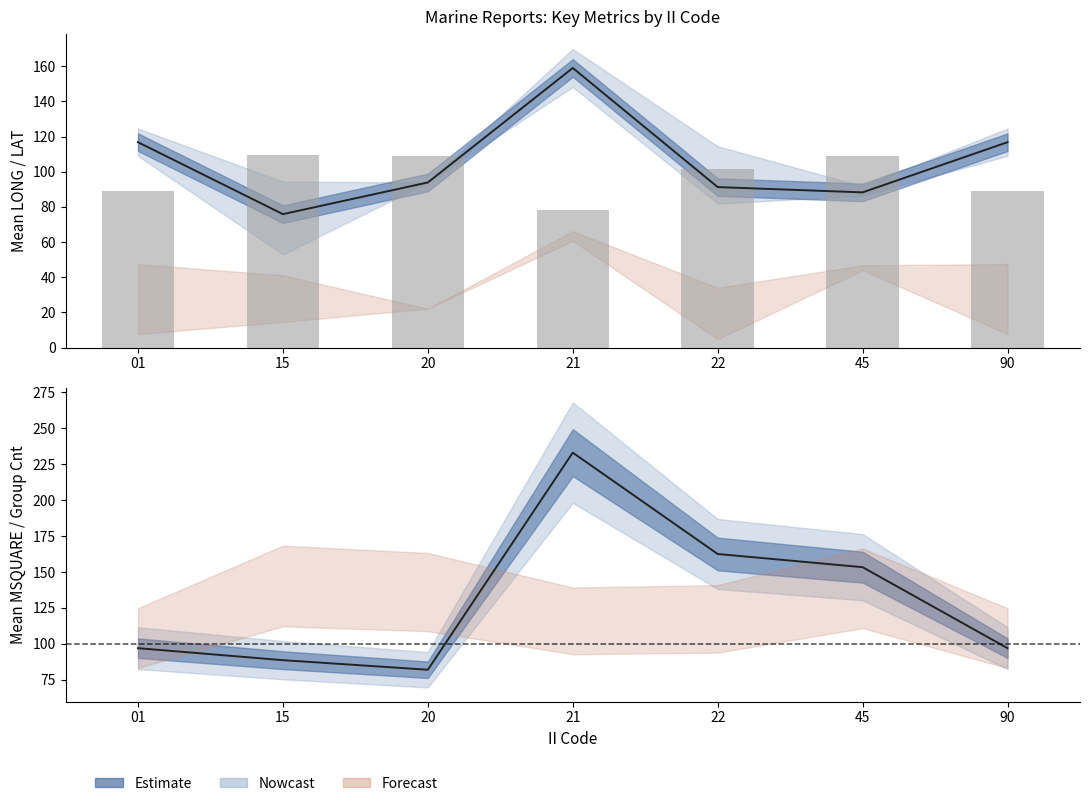

Which category has the highest value in the RPT_LEN mean series?

15